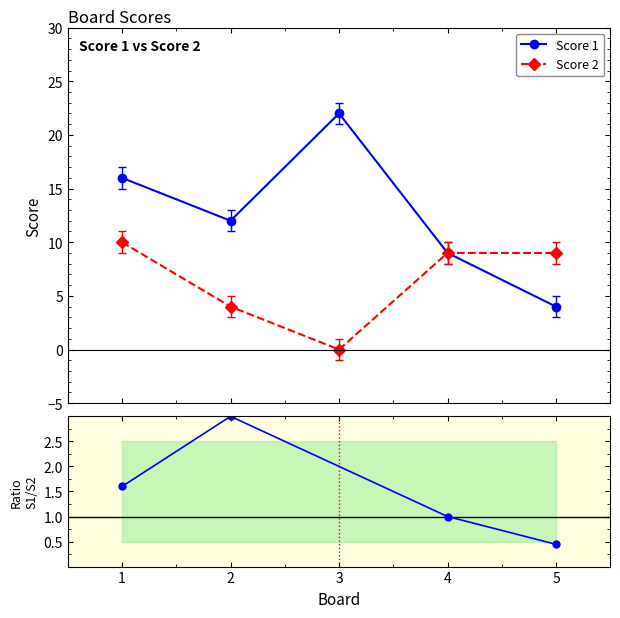

True or false: Score 2 and Score 1 cross at least once.

False